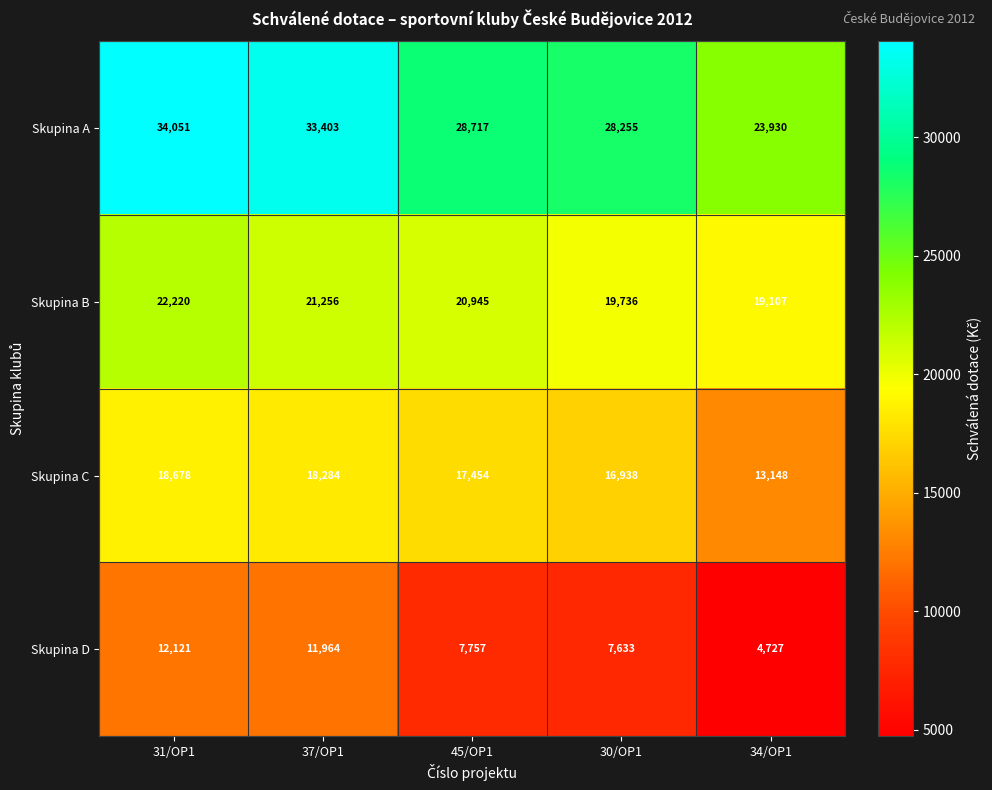

At which label does Skupina C reach its minimum?

34/OP1